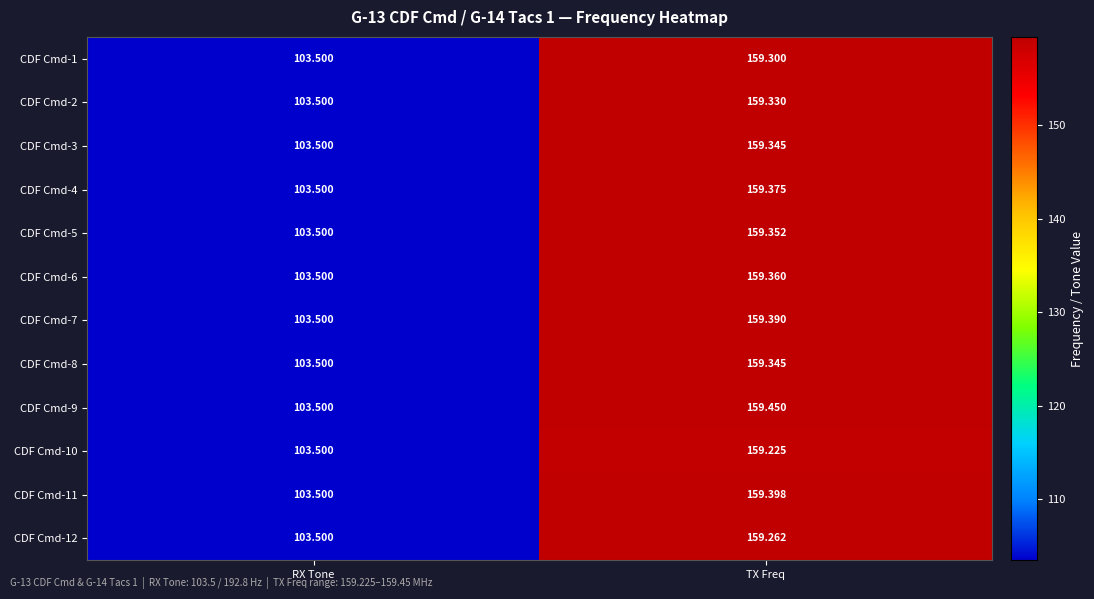

Rank the categories by CDF Cmd-10 value from lowest to highest.

RX Tone, TX Freq